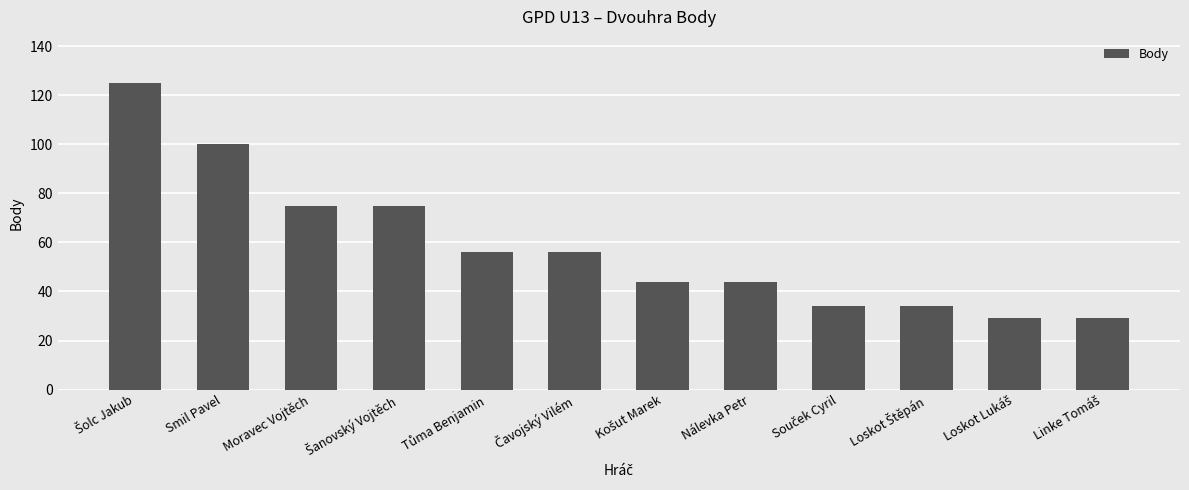

True or false: the data shows 29 at Moravec Vojtěch.

False